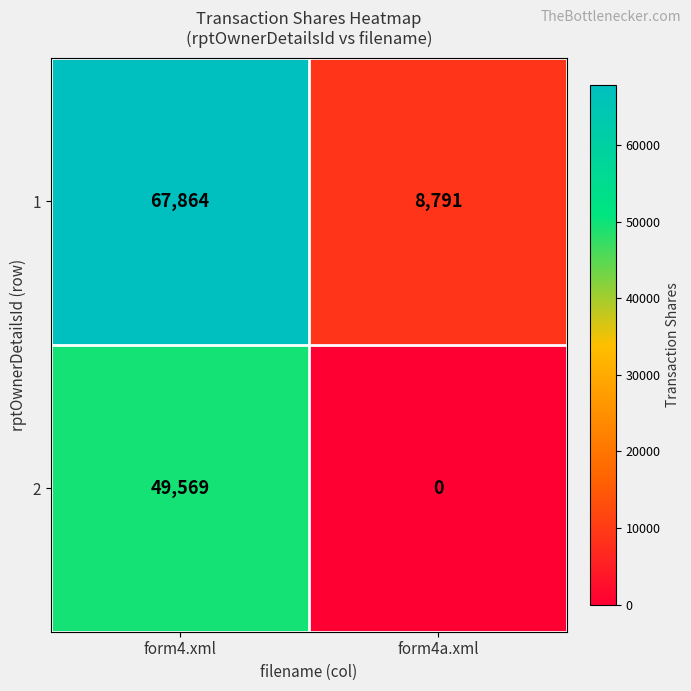

Which label corresponds to the smallest value in the chart?

form4a.xml